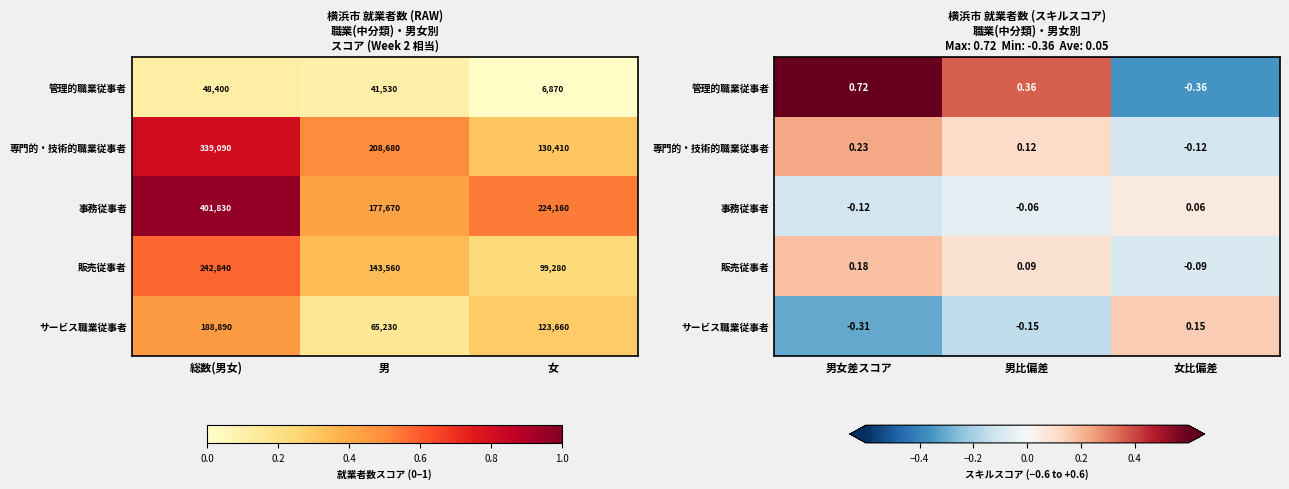

Which label corresponds to the smallest value in the chart?

女比偏差